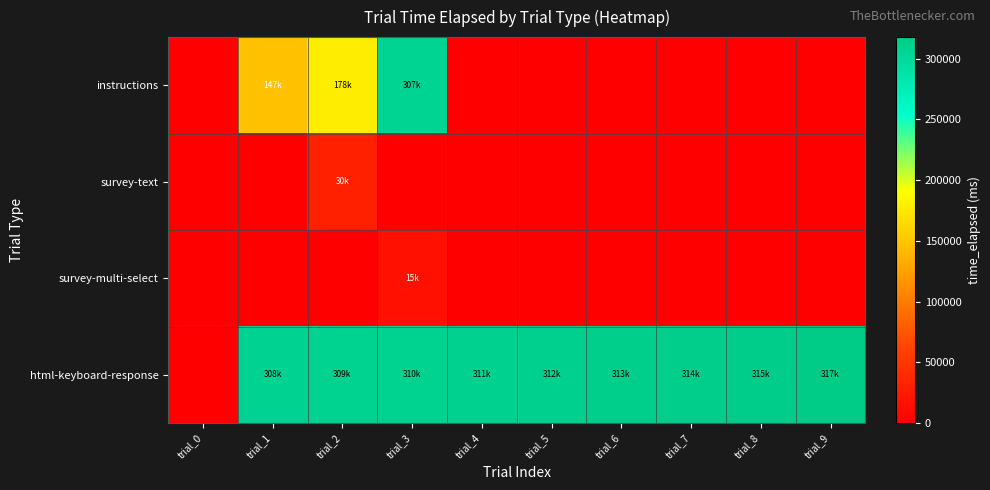

At how many categories does at least one series exceed 280968?

9